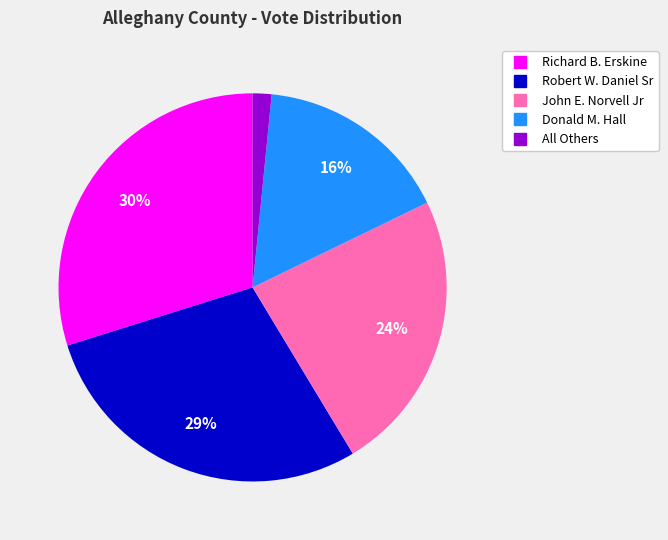

Is the sum of All Others and Robert W. Daniel Sr greater than half?

No